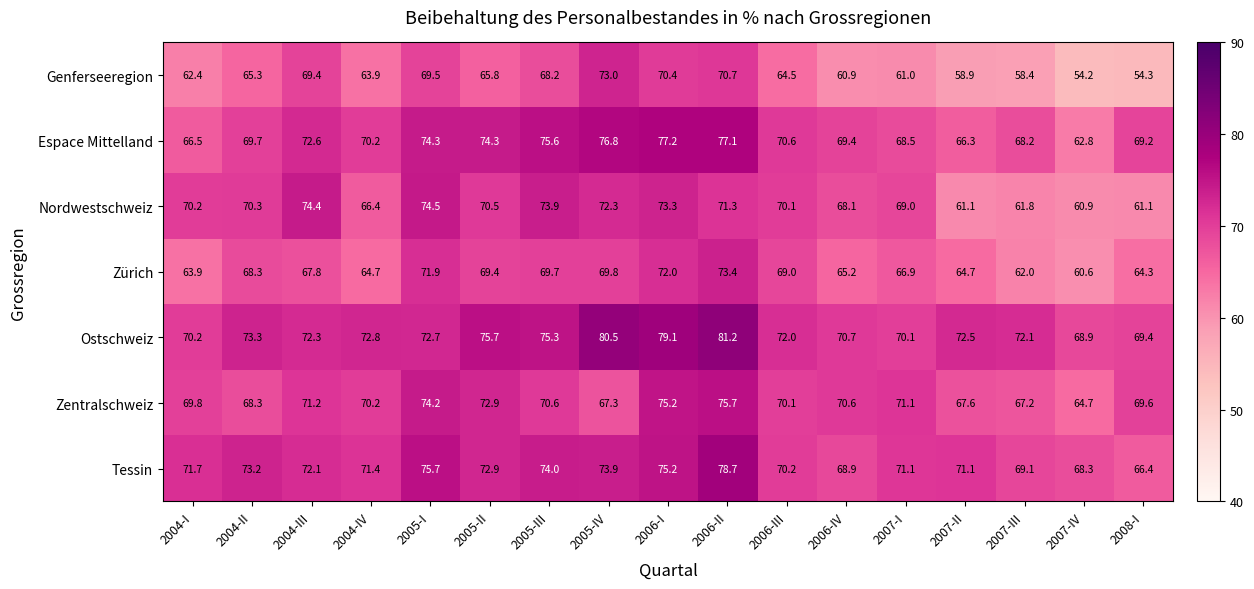

How many values in the Espace Mittelland series are below 70?

8